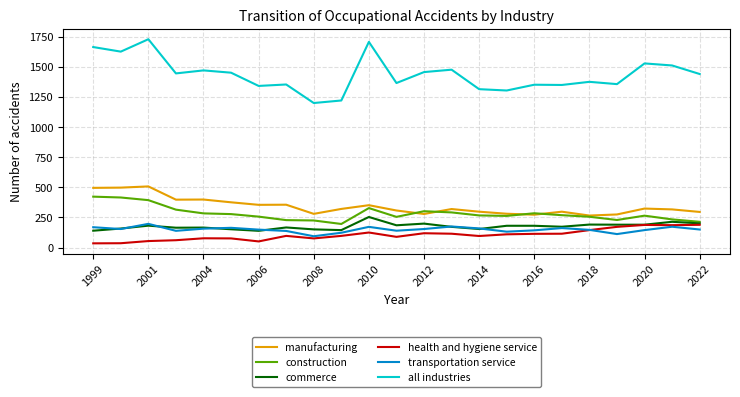

Which series has the largest range (max minus min)?

all industries